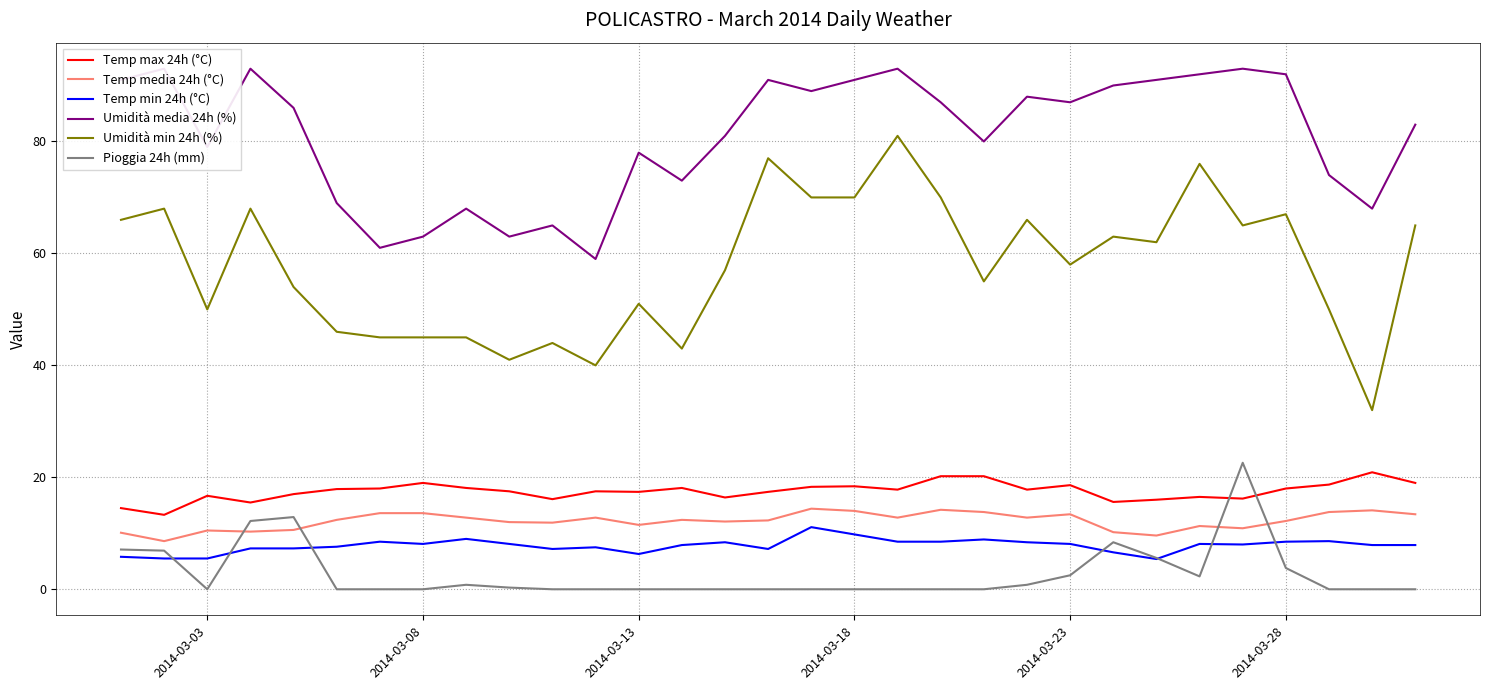

True or false: Umidità min 24h (%) has a value of 30.0 at 2014-03-13.

False